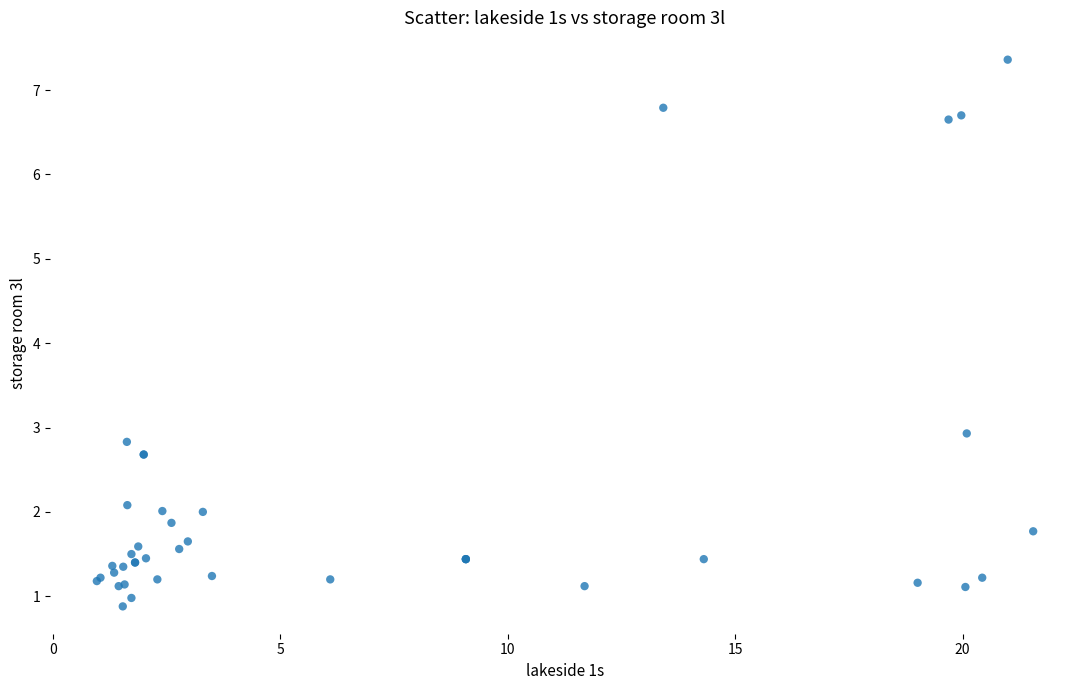

What Y value in the scatter plot is closest to 4?

2.9